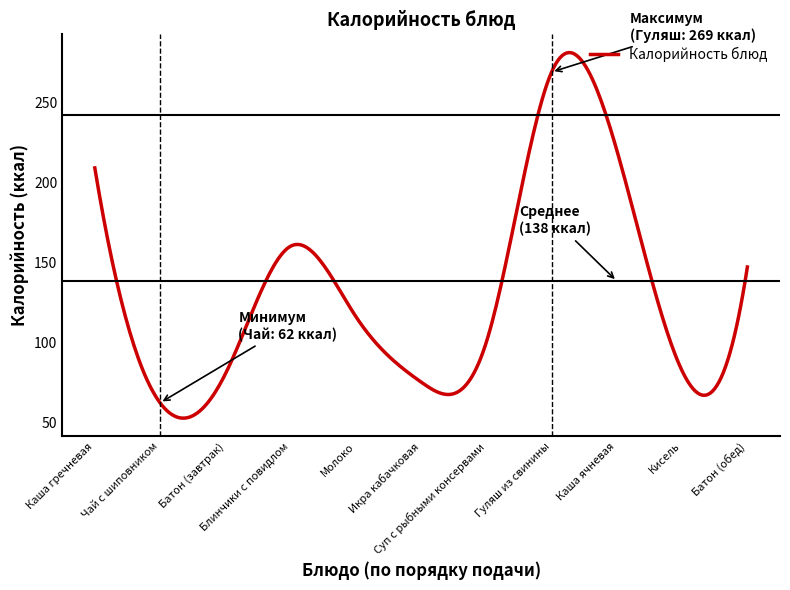

What is the difference between the second highest and second lowest values?

228.7